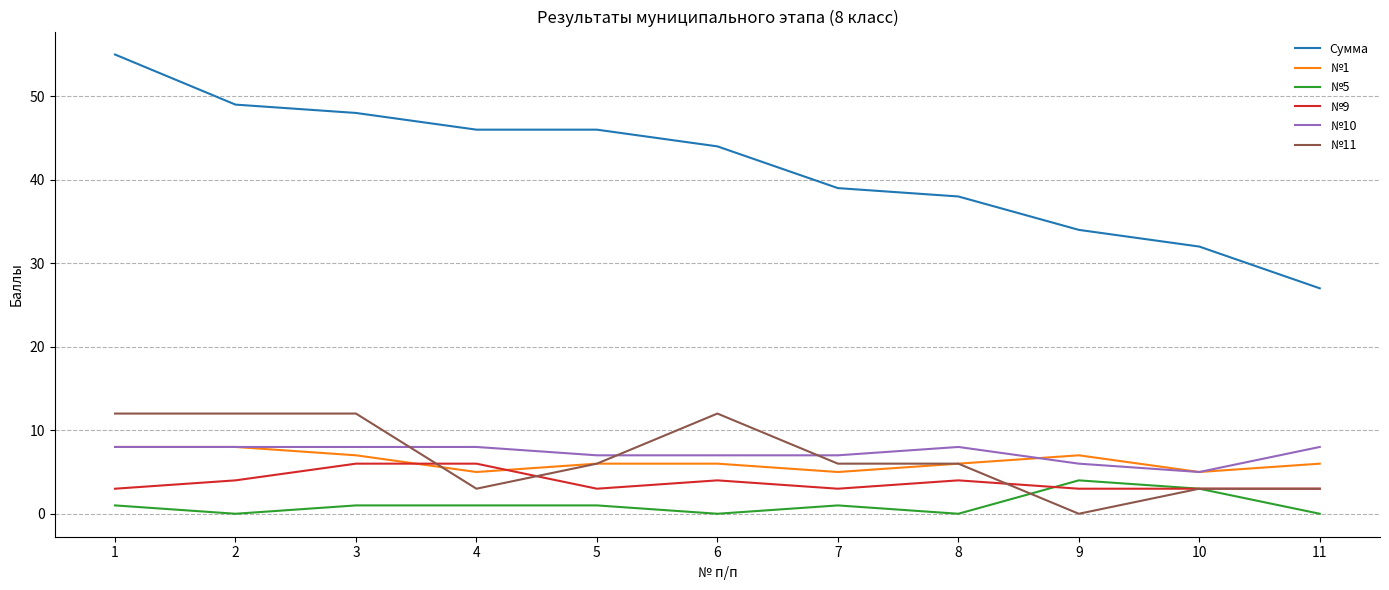

The value of №11 at 5 is 9. True or false?

False